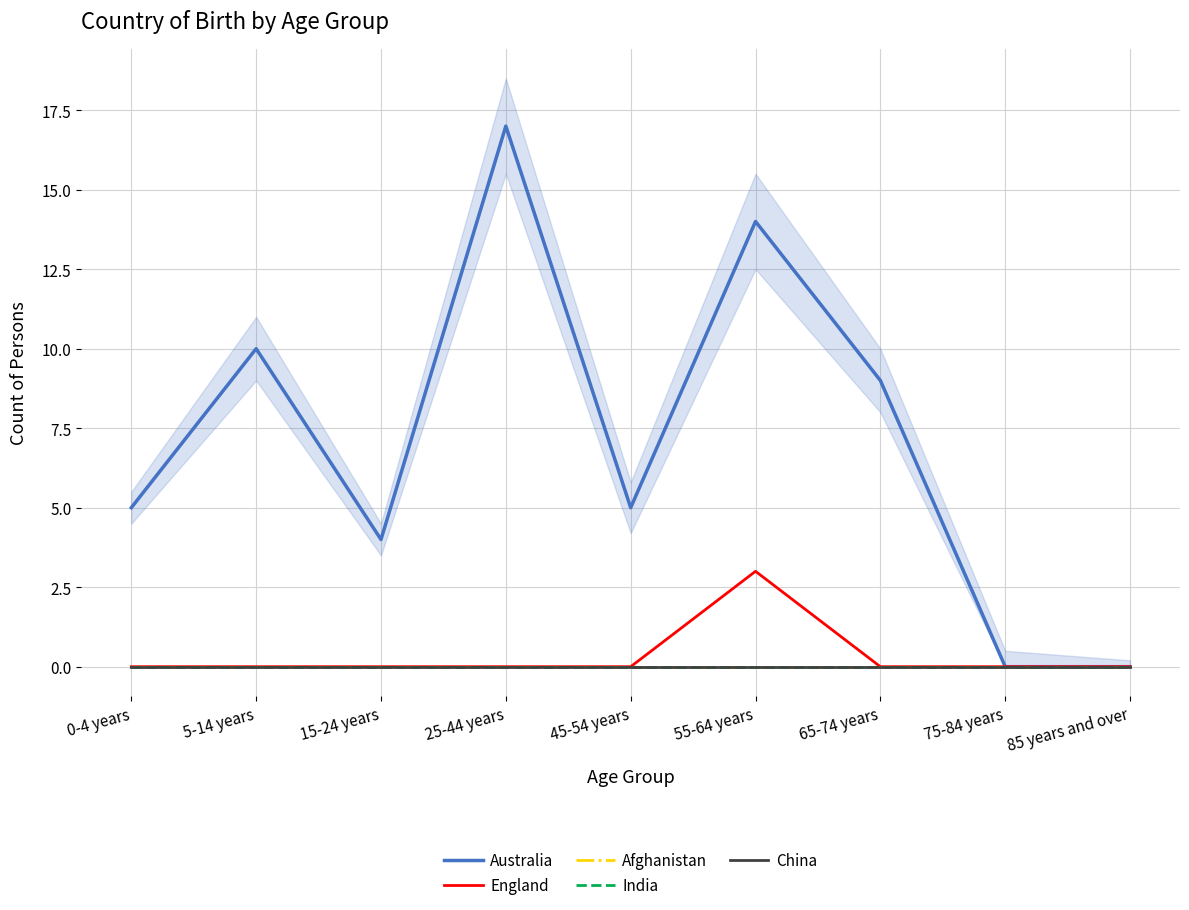

Which series has the widest spread of values?

Australia